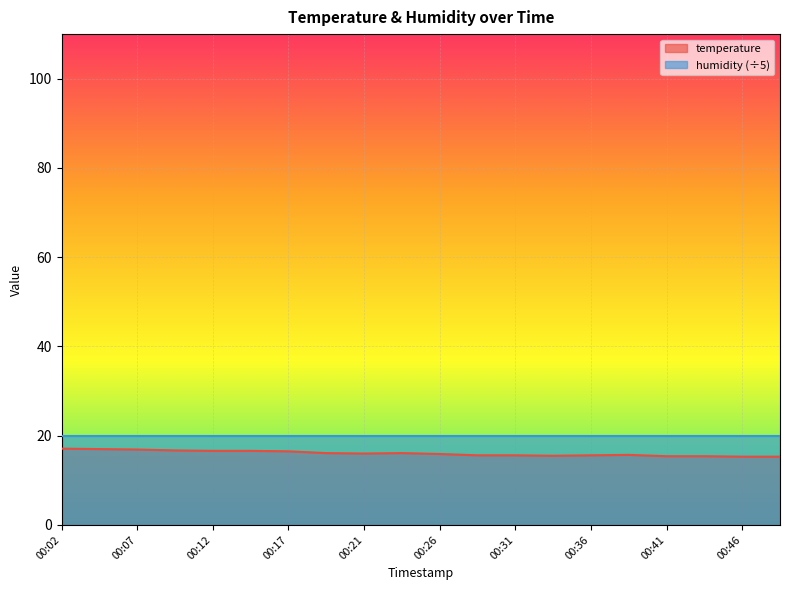

What is the value of the 17th point from the left?

15.4